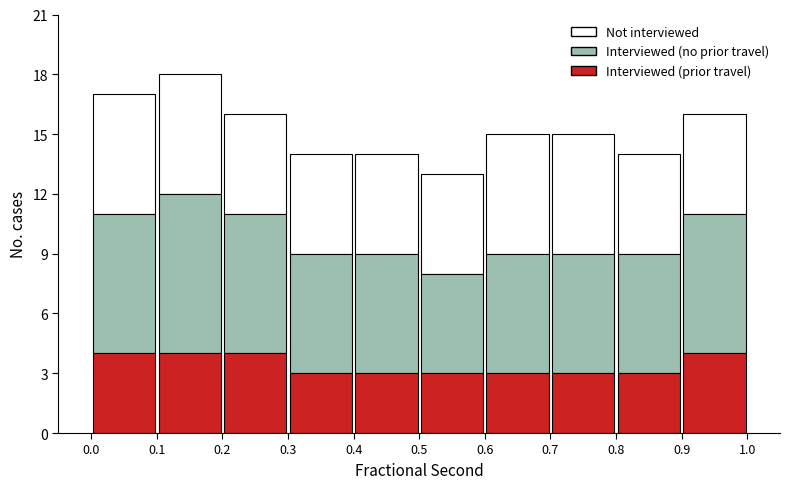

Reading left to right, transcribe this chart: for each stacked bar, give the range it covers on the x-axis and its total height. The values are not printed on the chart, so give them approximately, as read against the axis.

0.0 to 0.1: 17
0.1 to 0.2: 18
0.2 to 0.3: 16
0.3 to 0.4: 14
0.4 to 0.5: 14
0.5 to 0.6: 13
0.6 to 0.7: 15
0.7 to 0.8: 15
0.8 to 0.9: 14
0.9 to 1.0: 16